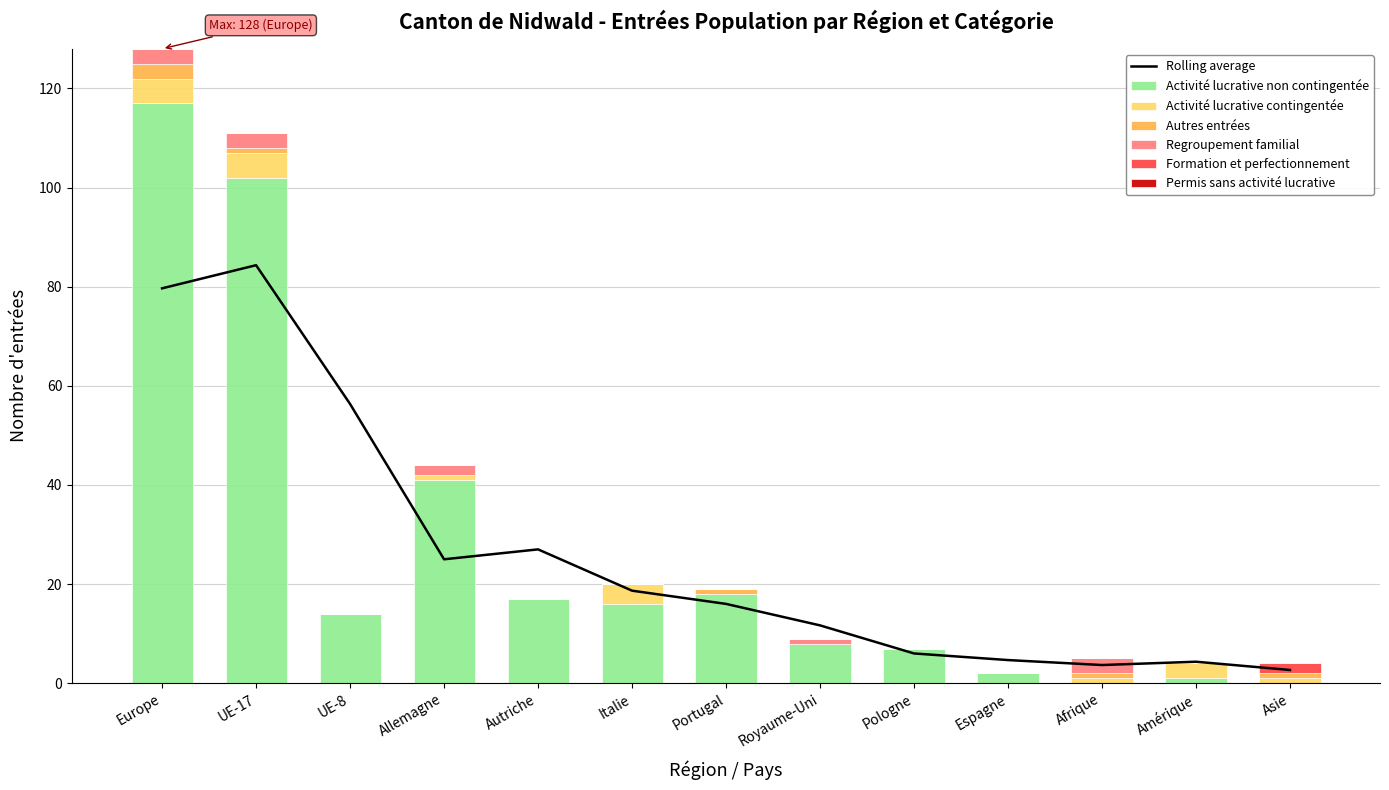

What is the difference between the maximum and second lowest values in the Formation et perfectionnement series?

2